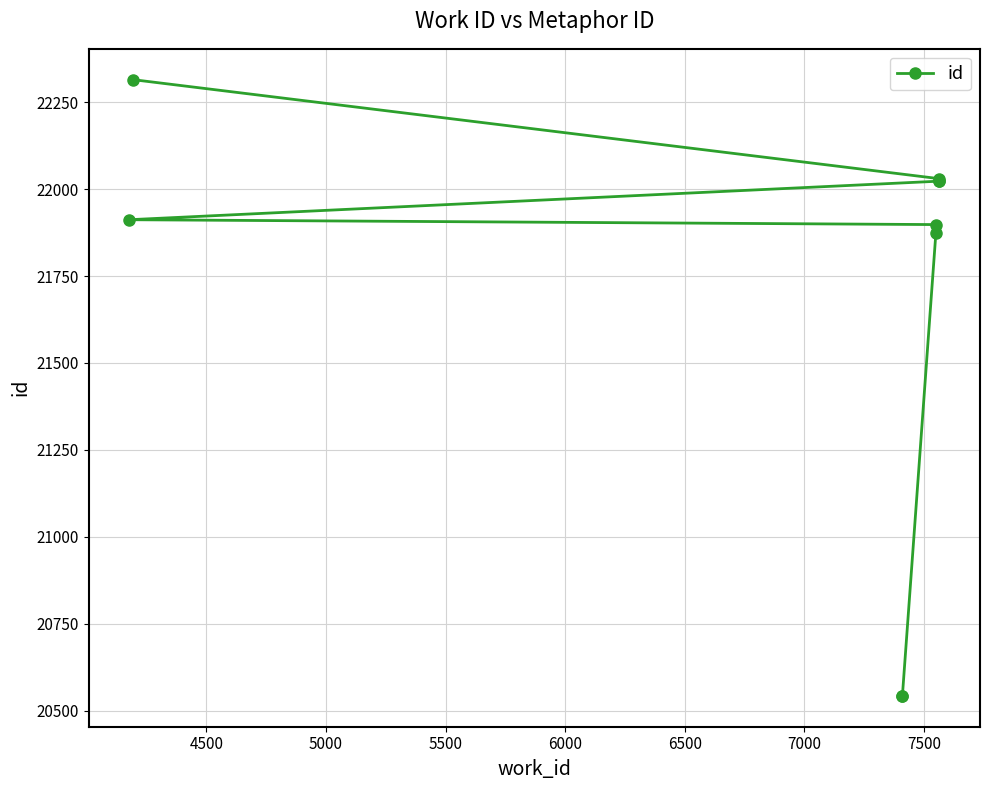

How many data points are less than 21912?

4